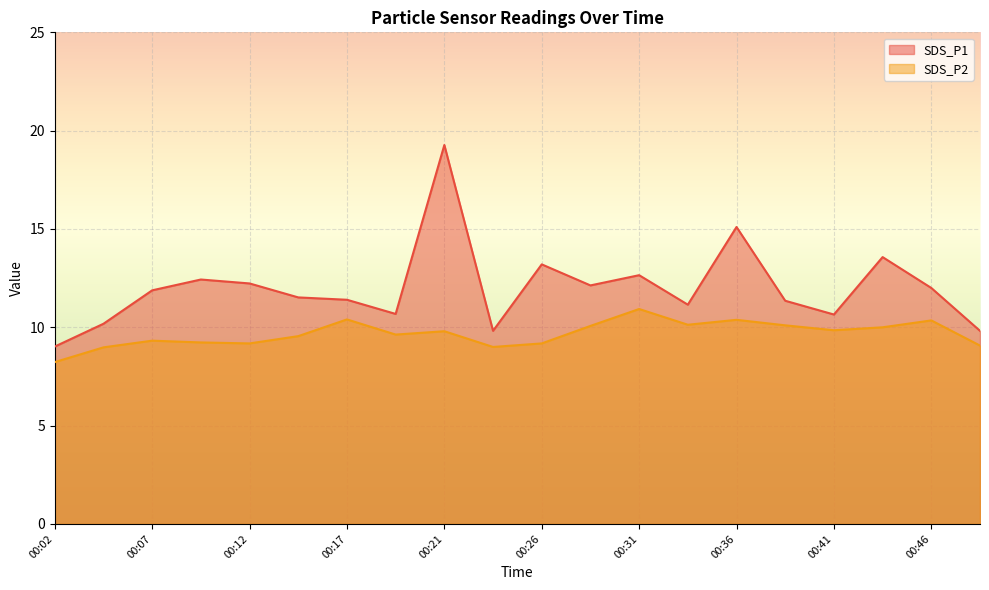

What is the value of the SDS_P2 point at the 7th from the left?

10.4